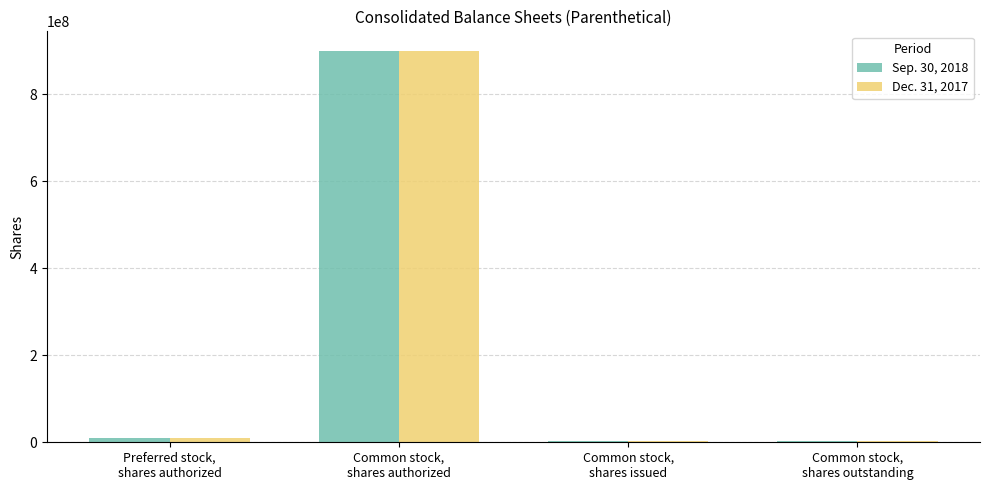

How many groups of bars are there?

4